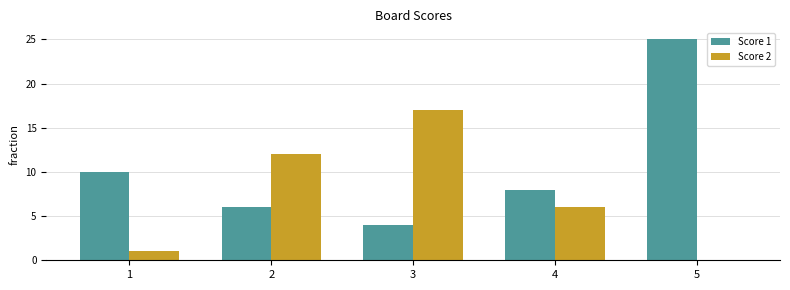

Reading left to right, transcribe all the data shown in this chart.

Score 1: 10	6	4	8	25
Score 2: 1	12	17	6	0